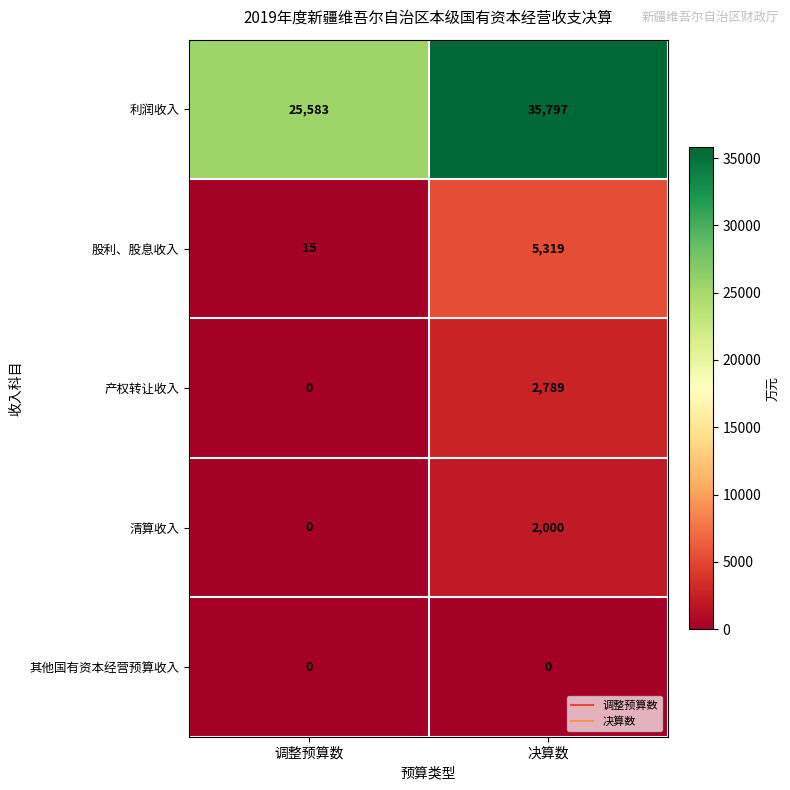

List the labels in order of 产权转让收入 value, largest first.

决算数, 调整预算数